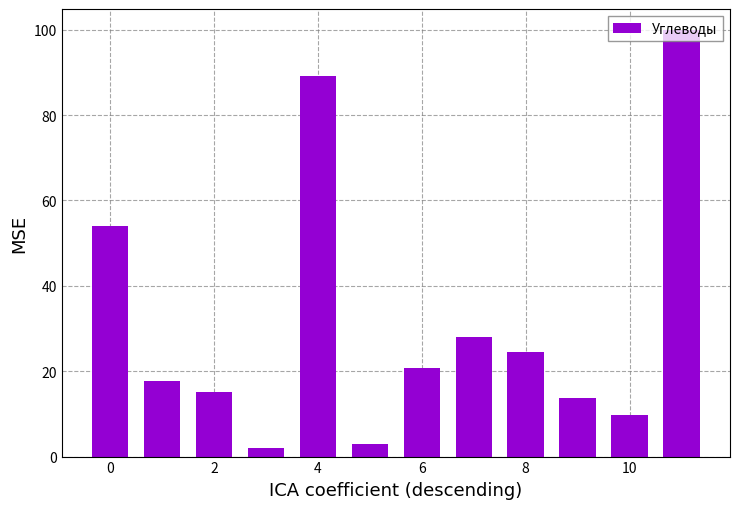

Reading right to left, transcribe all the data shown in this chart.

99.9	9.8	13.7	24.4	28.1	20.8	3.0	89.1	2.1	15.2	17.8	54.0